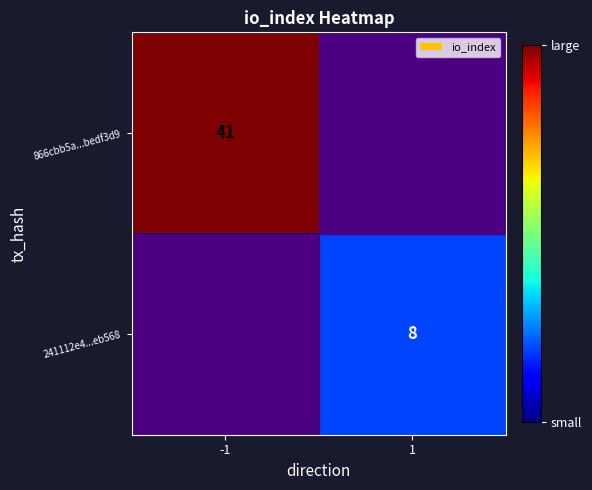

Is the value of 241112e4...eb568 at 1 greater than the value of 866cbb5a...bedf3d9 at -1?

No